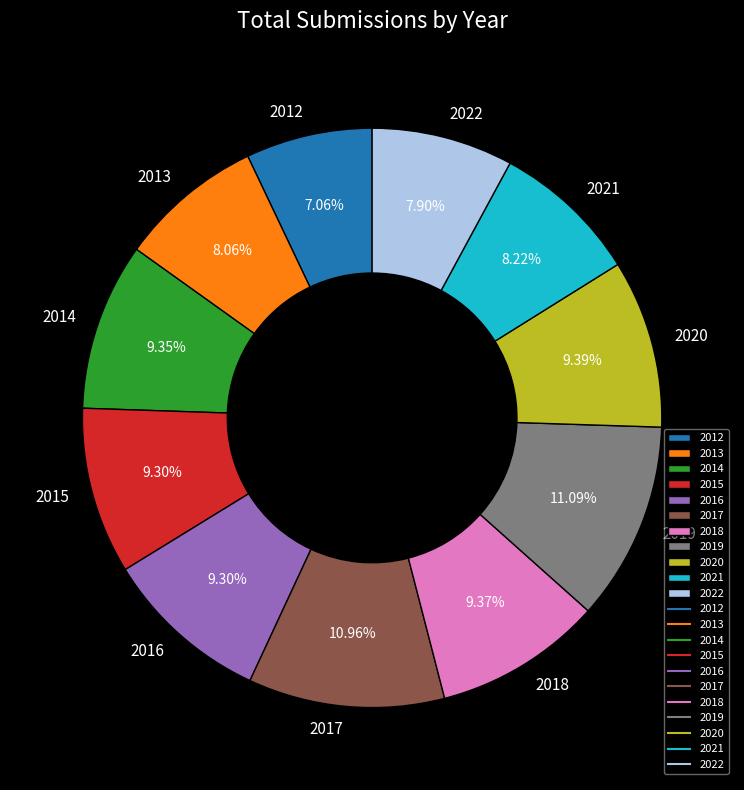

Does 2021 account for over 50% of the chart?

No